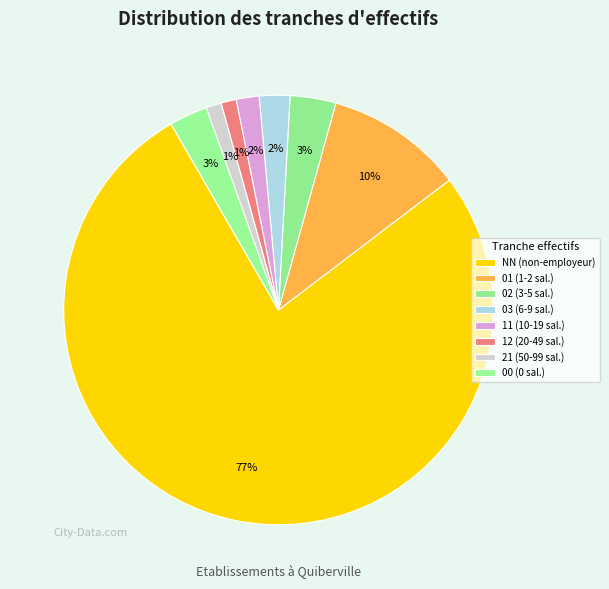

The 01 slice represents 10% of the pie. True or false?

True